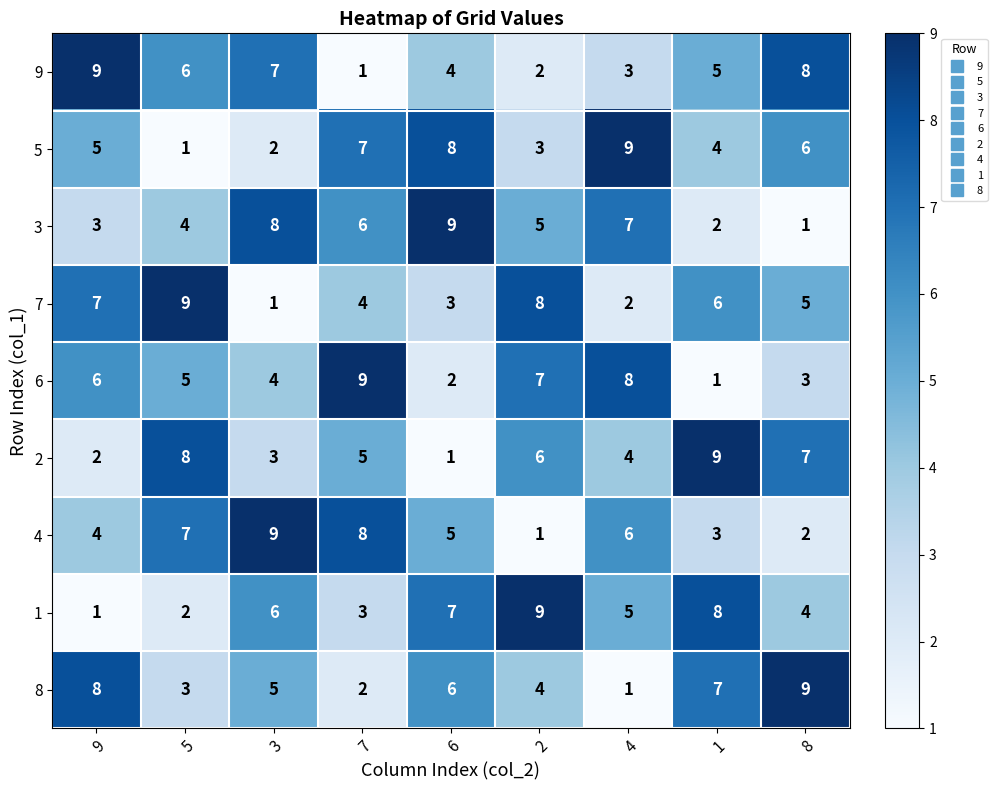

True or false: 7 has a value of 0 at 3.

False